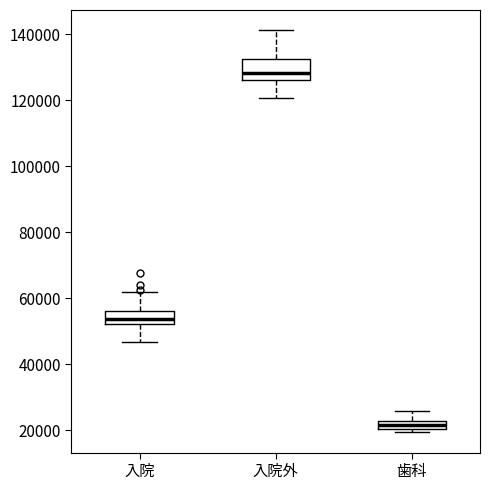

Which box has the lowest median line?

歯科